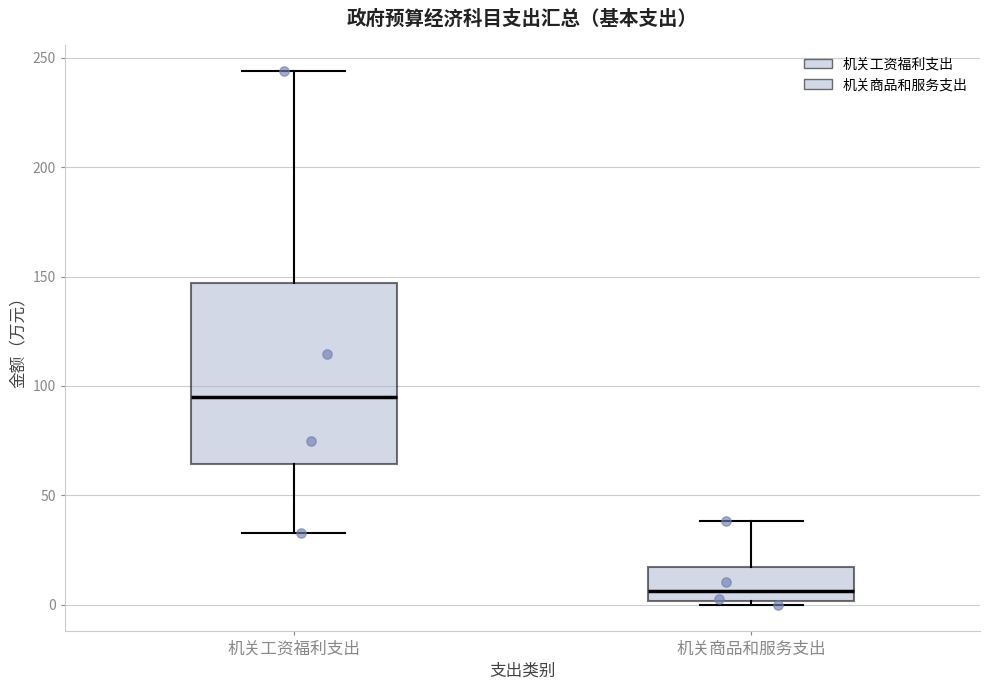

Reading left to right, transcribe this box plot: for each box, give where its median line is, the range the box spans, and where its two whiskers end, as read against the y-axis. The values are not printed on the chart, so give them approximately, as read against the axis.

机关工资福利支出: median 95, box 65 to 145, whiskers 35 to 245
机关商品和服务支出: median 5, box 0 to 15, whiskers 0 (just below the box's lower edge) to 40